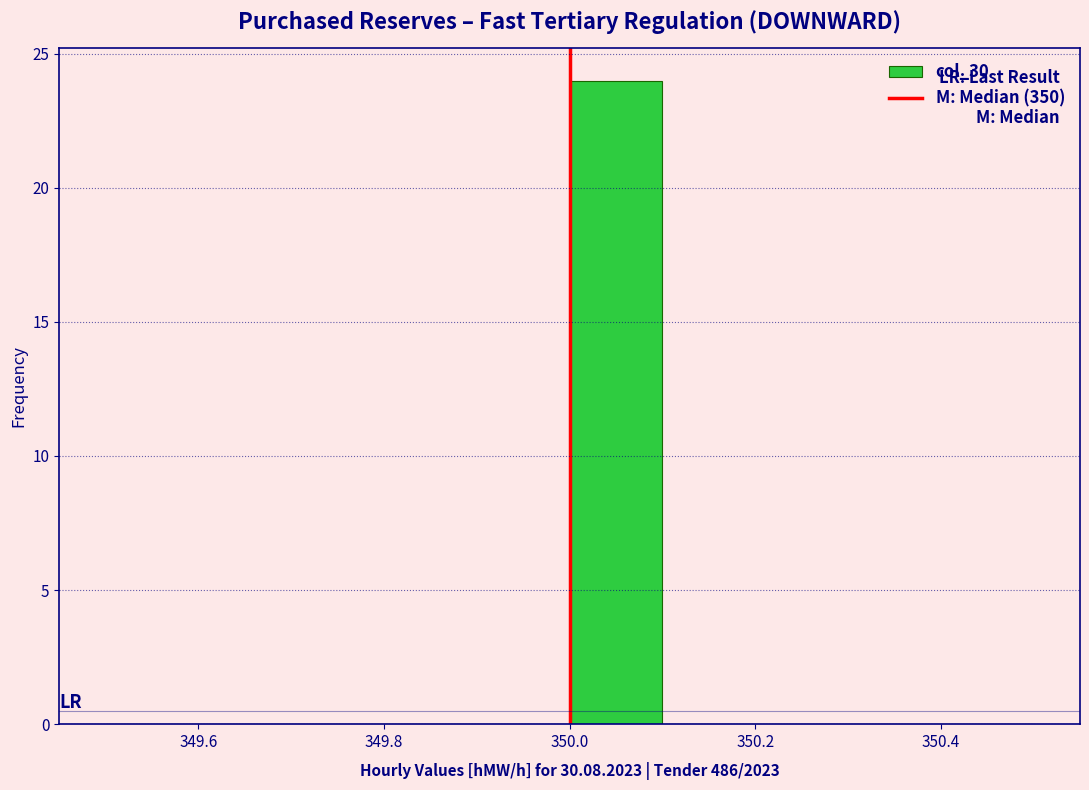

Over which range of the x-axis is the bar tallest?

350.0 to 350.1